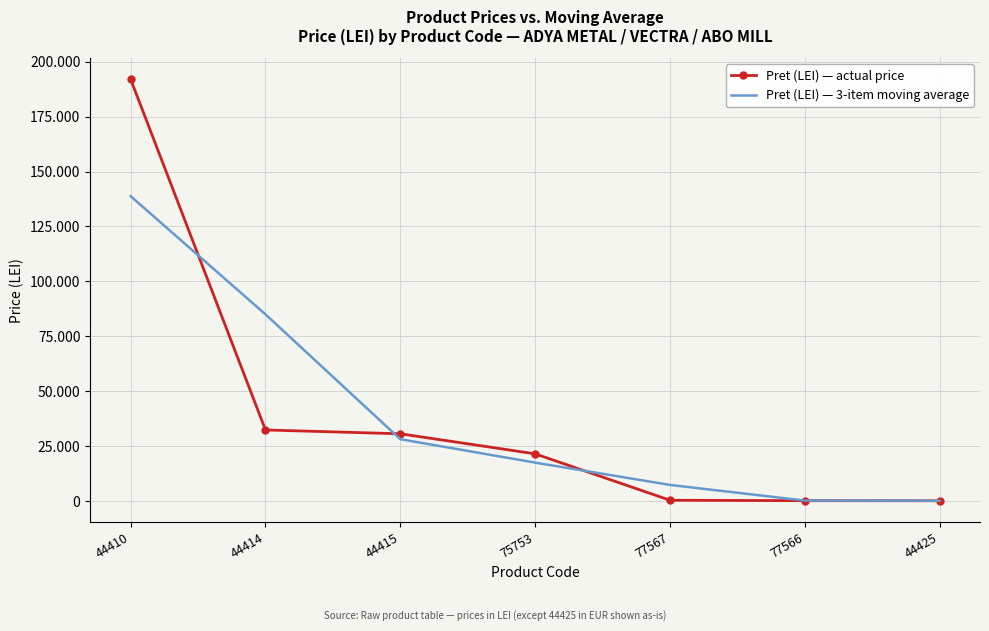

Which series has the widest spread of values?

Pret (LEI) — actual price